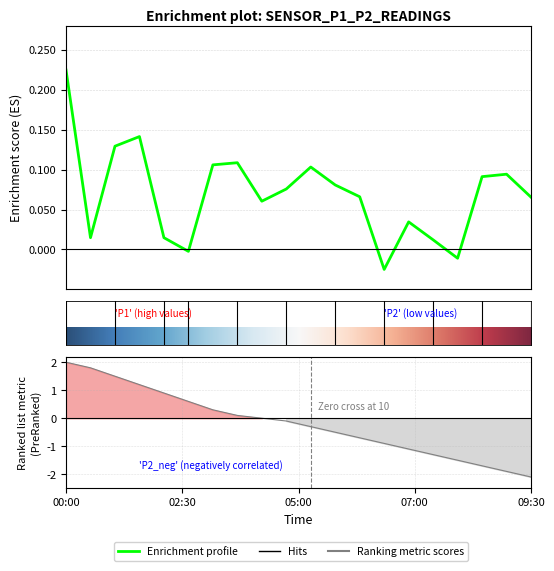

Which label corresponds to the largest value in the chart?

00:00